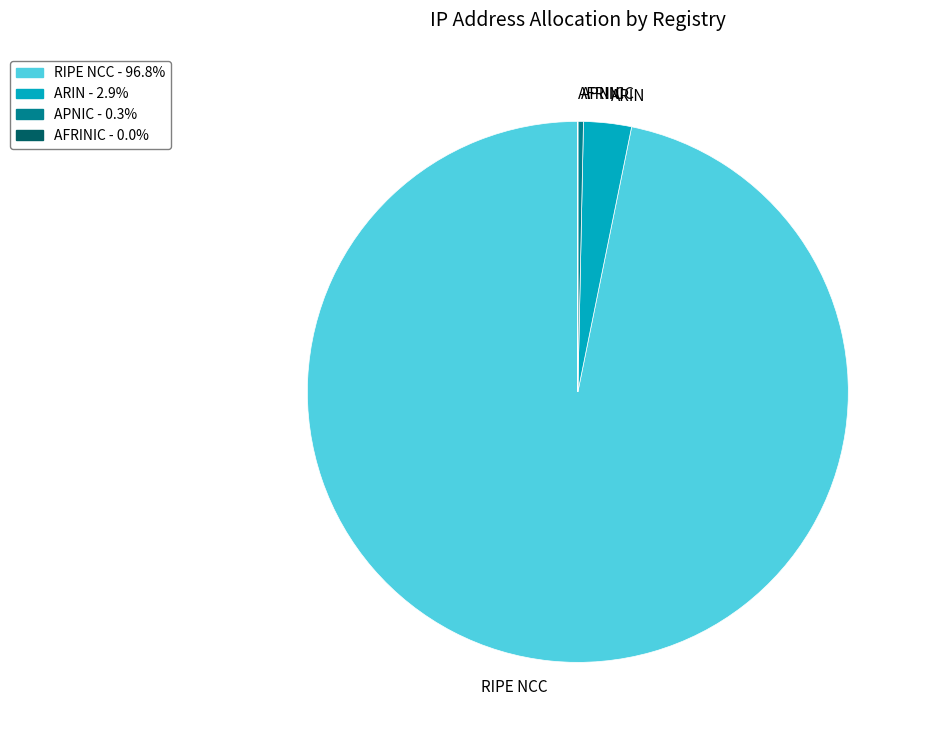

Combined, do ARIN and APNIC account for over 50%?

No